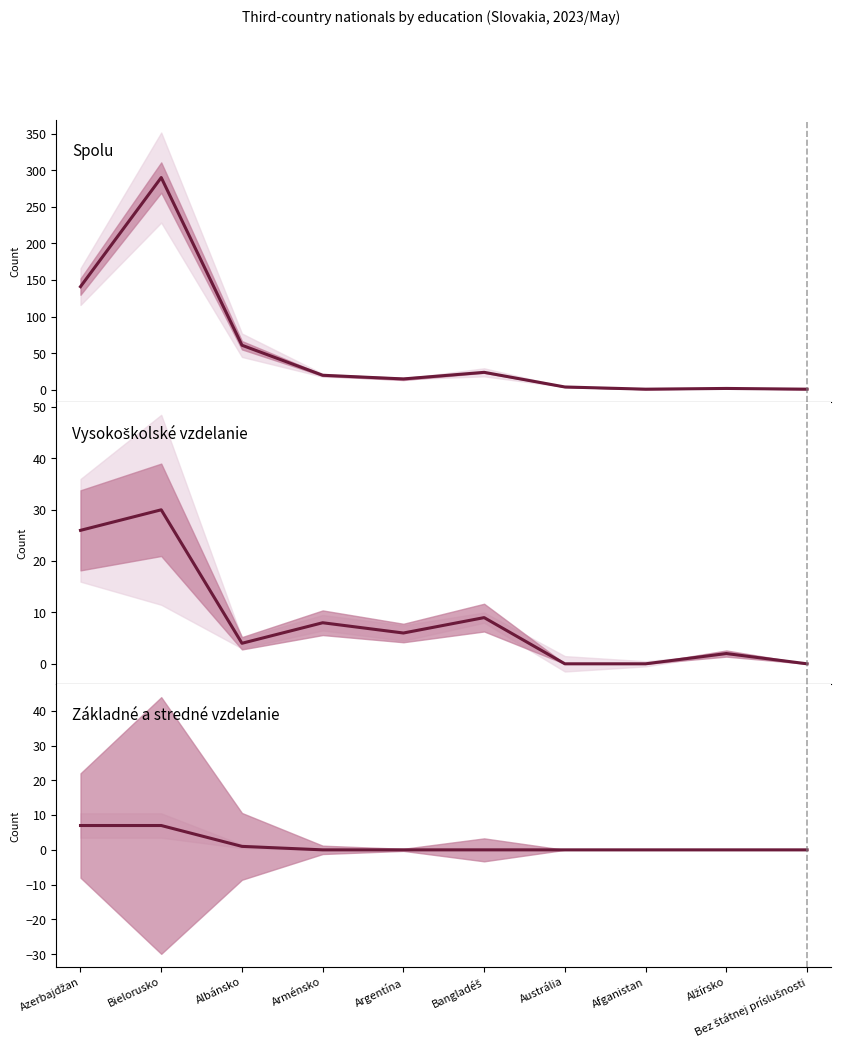

At how many categories does at least one series exceed 219?

1